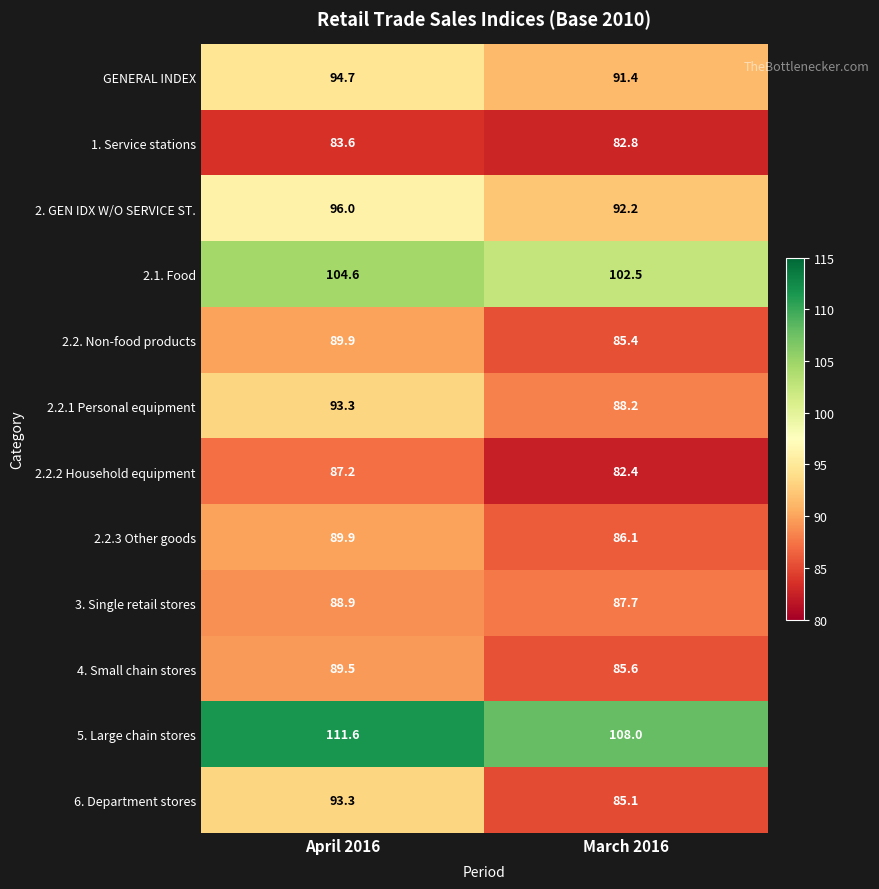

Reading right to left, list all the values displayed in this chart.

GENERAL INDEX: 91.4	94.7
1. Service stations: 82.8	83.6
2. GEN IDX W/O SERVICE ST.: 92.2	96.0
2.1. Food: 102.5	104.6
2.2. Non-food products: 85.4	89.9
2.2.1 Personal equipment: 88.2	93.3
2.2.2 Household equipment: 82.4	87.2
2.2.3 Other goods: 86.1	89.9
3. Single retail stores: 87.7	88.9
4. Small chain stores: 85.6	89.5
5. Large chain stores: 108.0	111.6
6. Department stores: 85.1	93.3